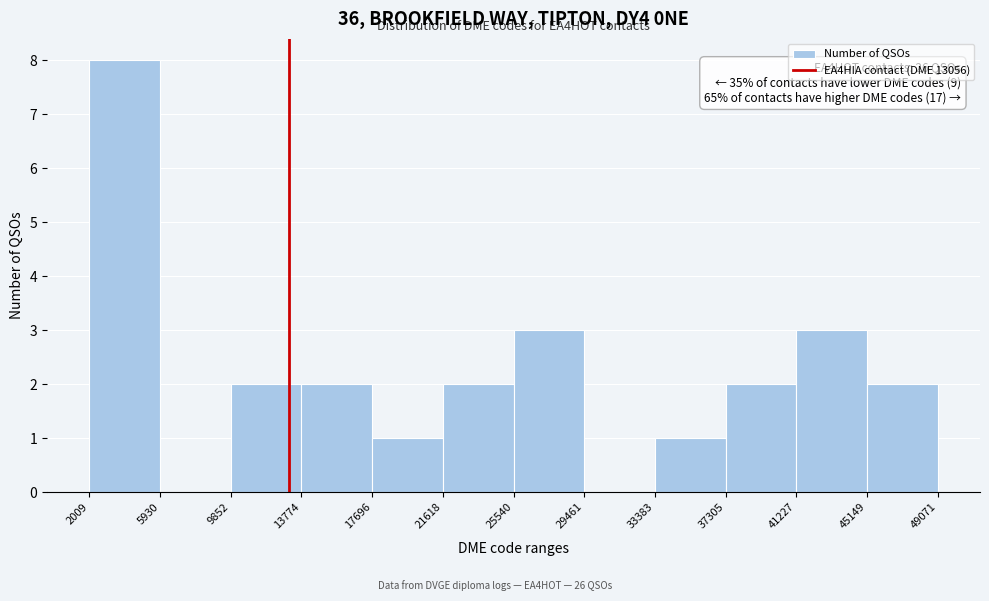

Which range on the x-axis has the tallest bar?

2009 to 5930